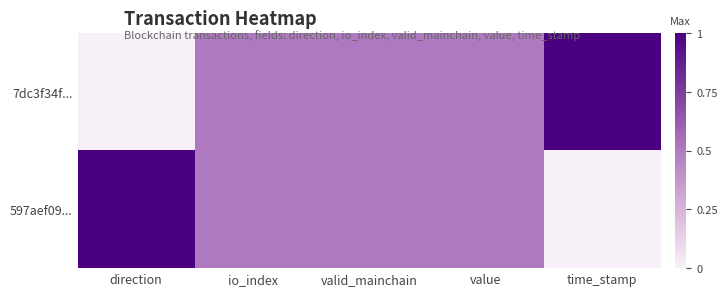

Between io_index and time_stamp, which series saw the biggest shift?

7dc3f34f...